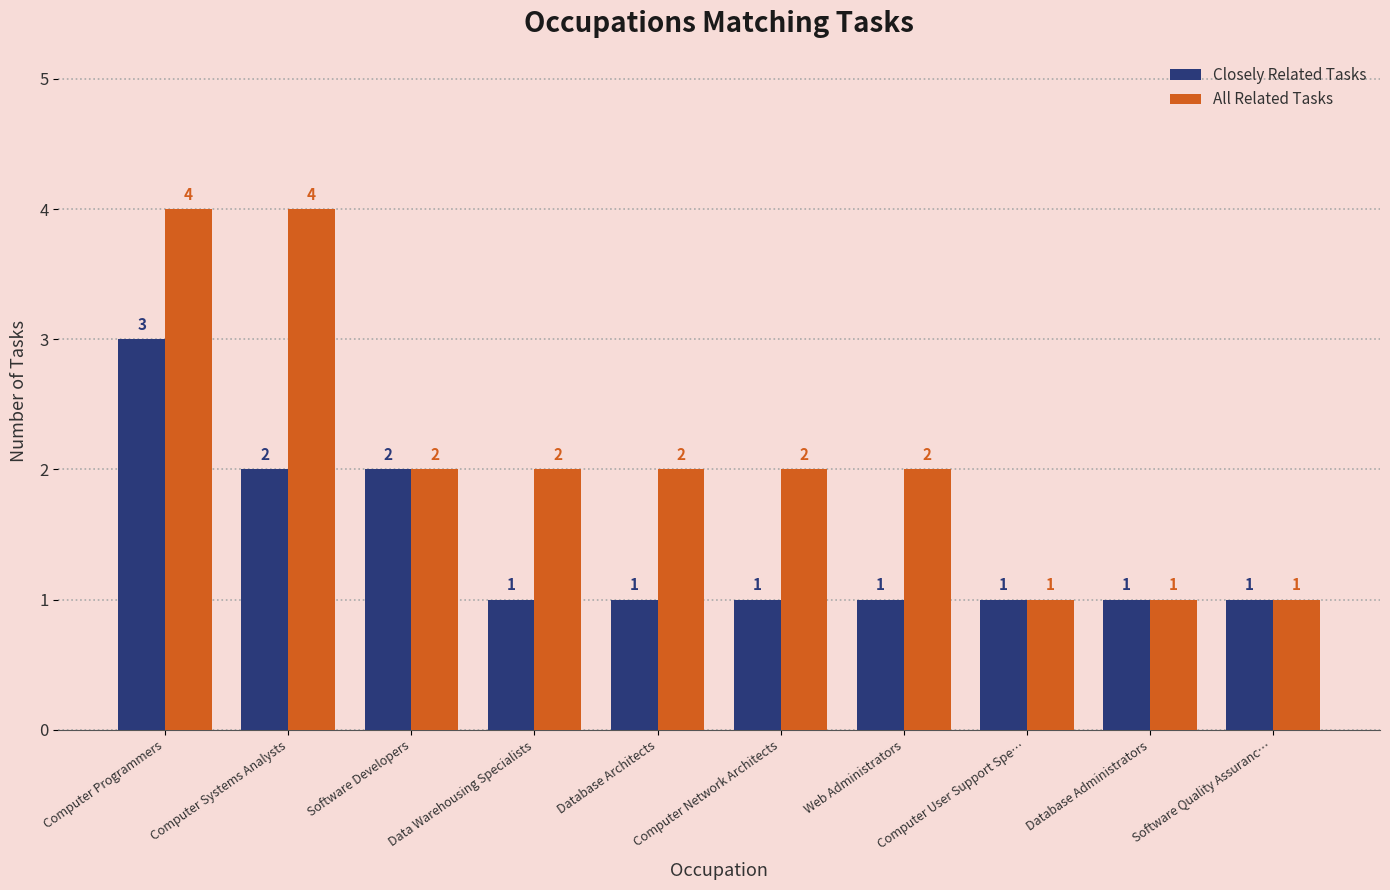

Are the bars horizontal?

No